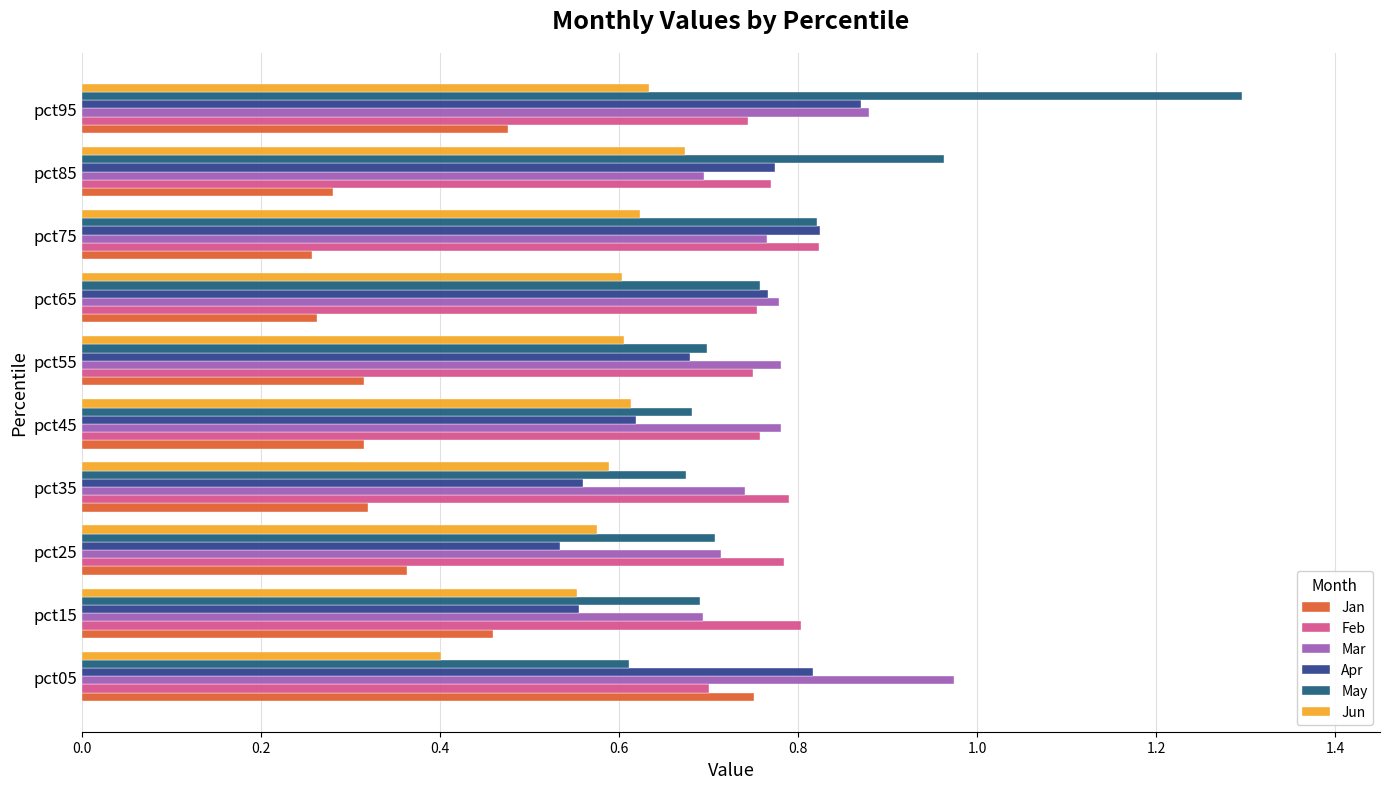

How many distinct data groups are displayed?

6